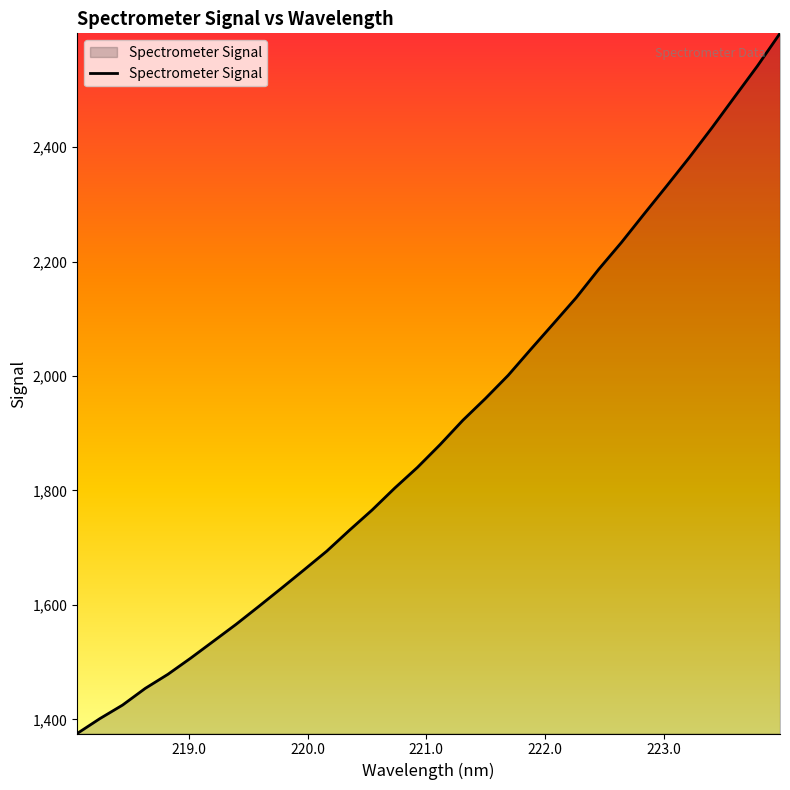

What is the maximum value shown in the chart?

2599.1